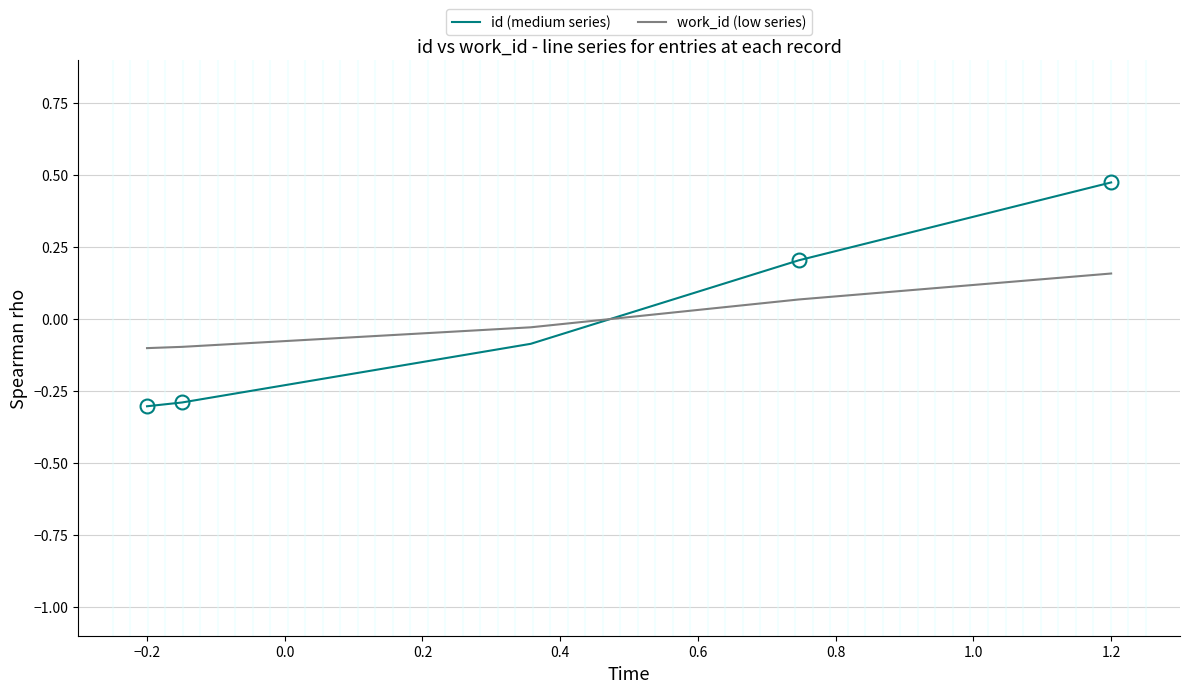

What is the difference between the maximum and second lowest values in the work_id (low series) series?

0.3